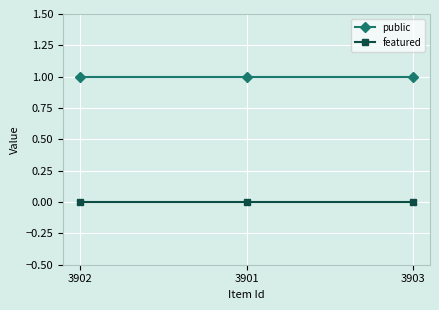

The public series shows 1 at 3902. True or false?

True